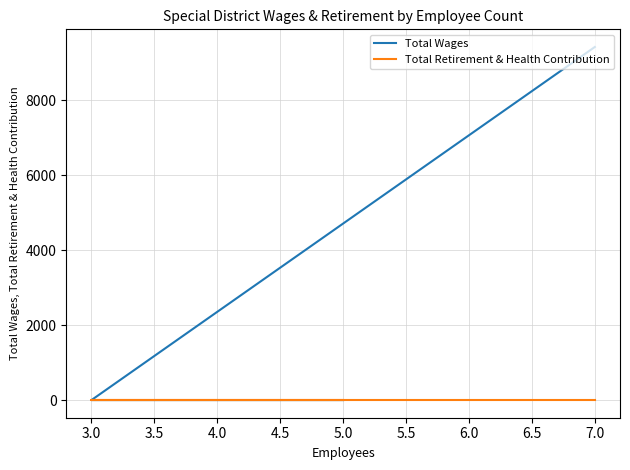

What are all the series names shown in the legend?

Total Wages, Total Retirement & Health Contribution